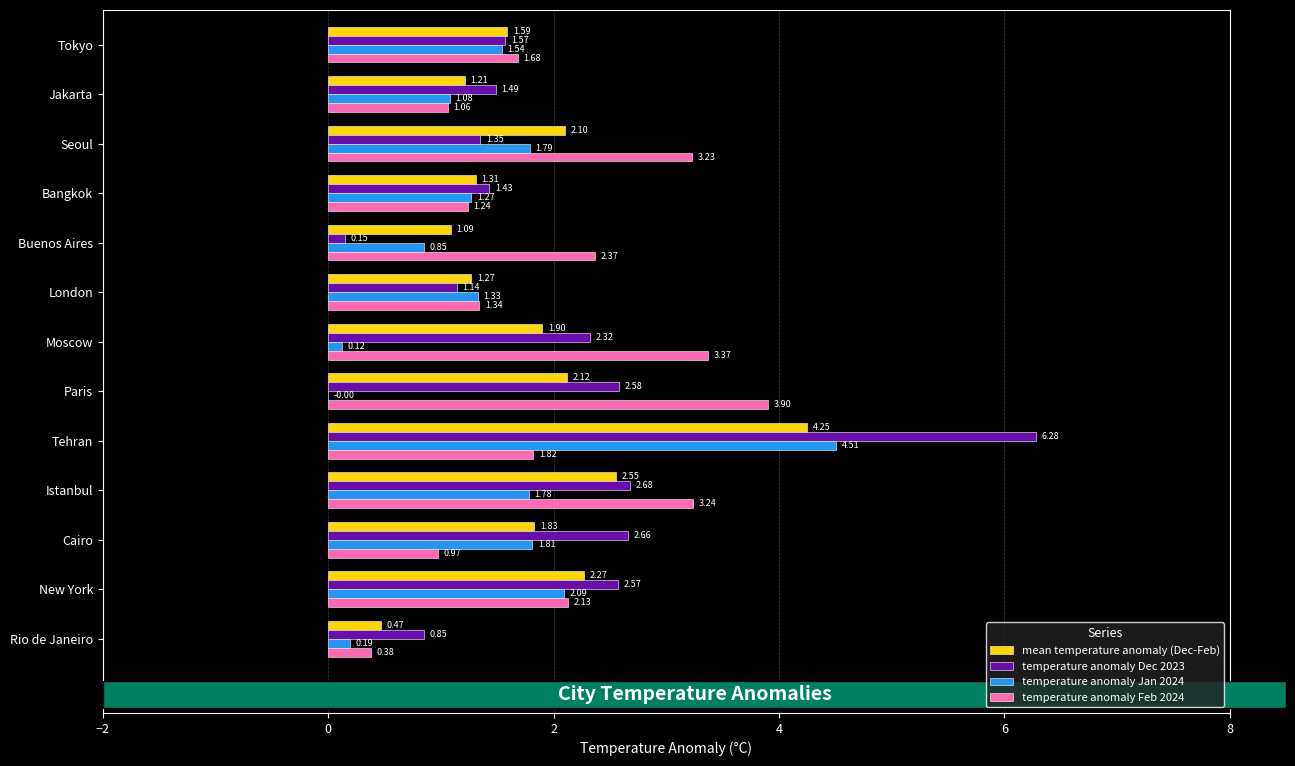

Between Jakarta and Cairo, which series saw the biggest shift?

temperature anomaly Dec 2023